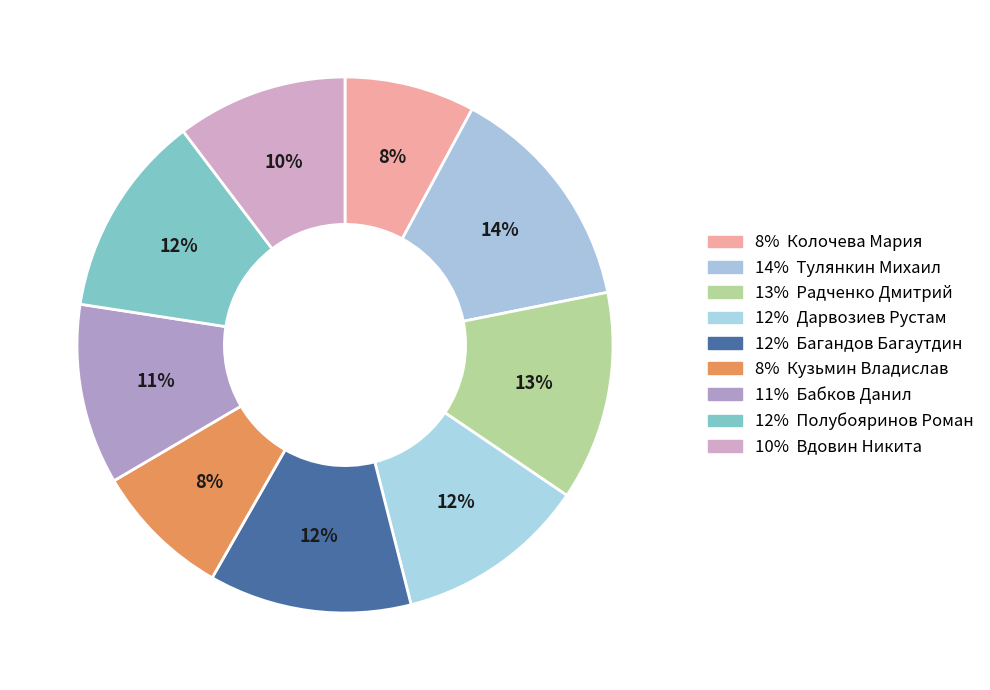

How many segments does this pie chart have?

9